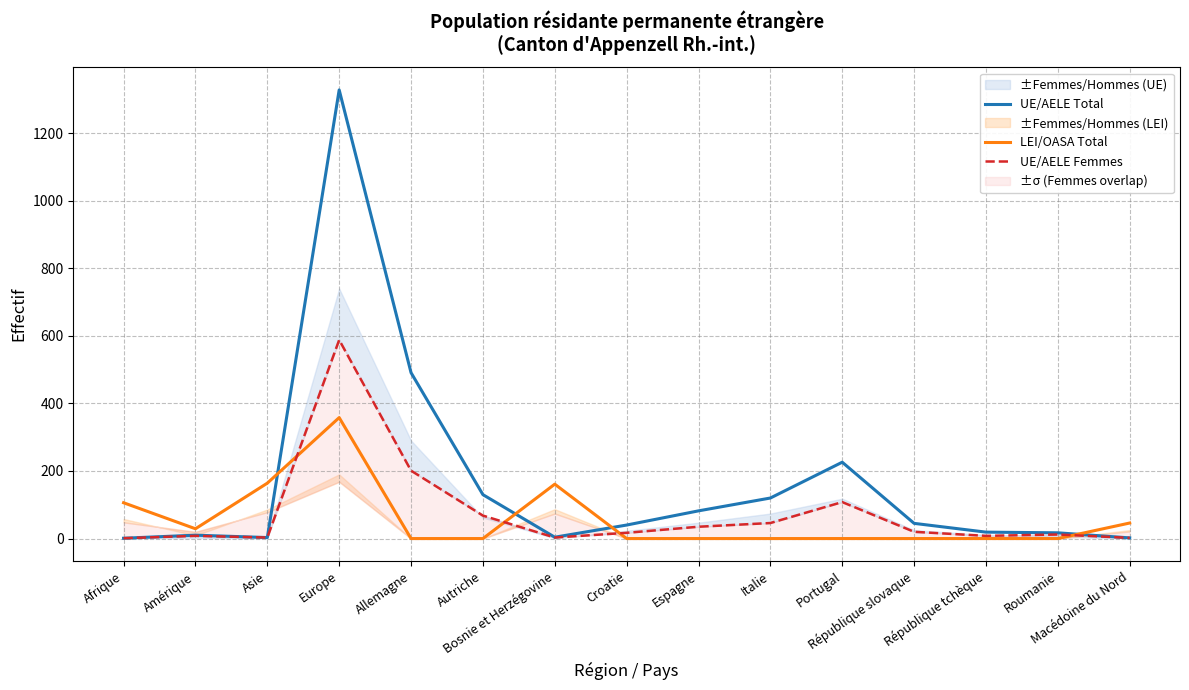

The UE/AELE Femmes series shows 46 at Italie. True or false?

True